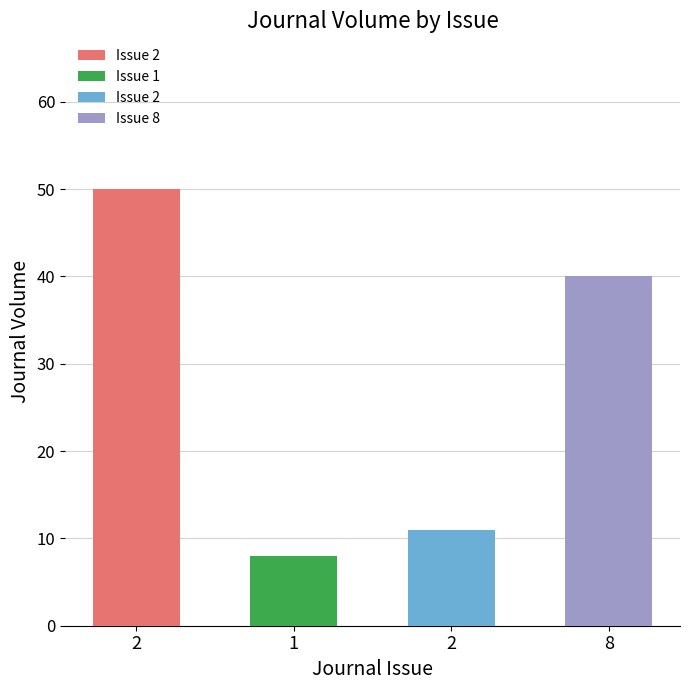

Which has a higher value, 1 or 8?

8